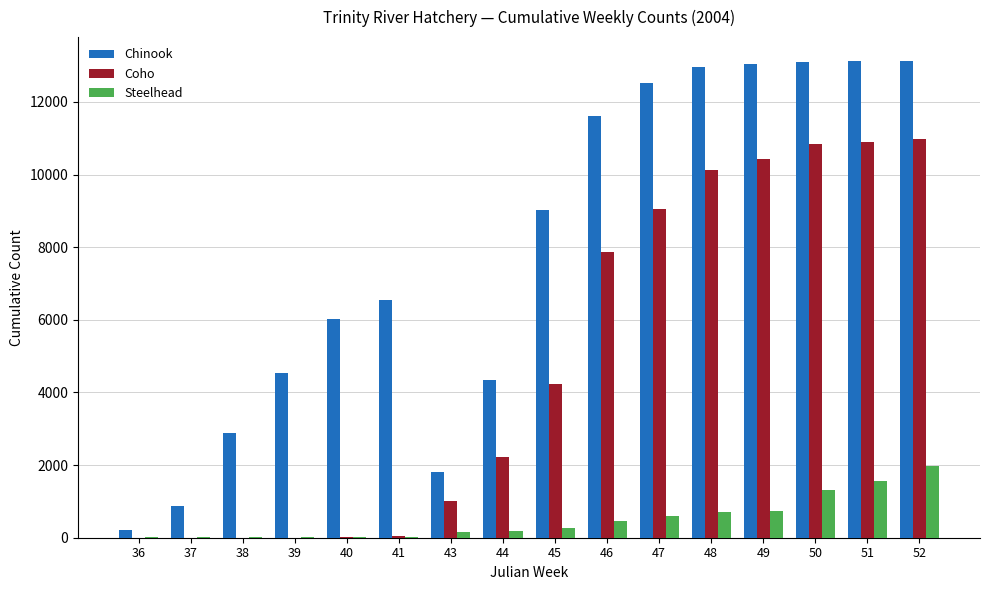

At which label is Chinook closest to 6670?

41